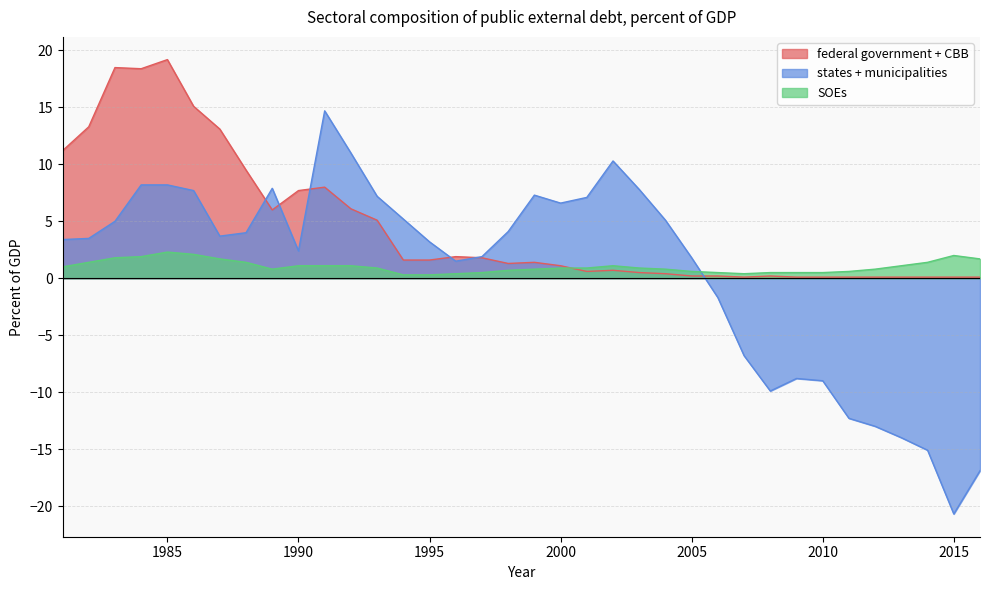

How many lines are shown in the chart?

3